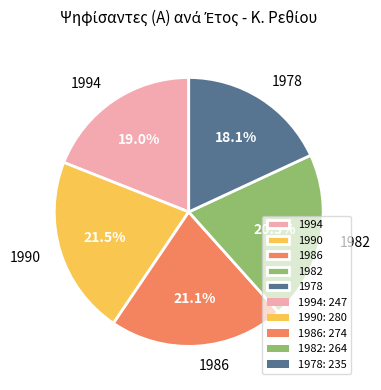

How many segments does this pie chart have?

5